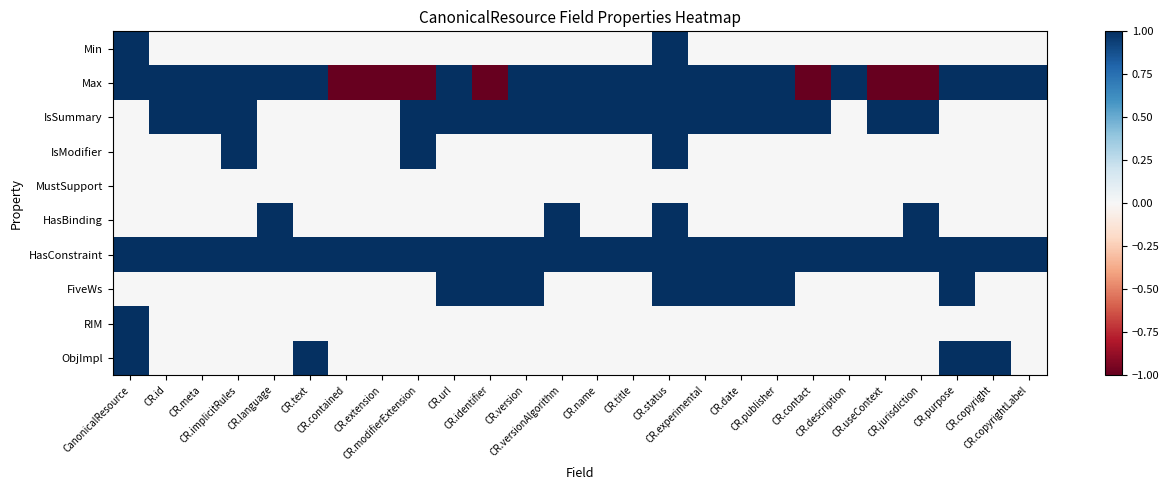

Count the number of categories in the chart.

26